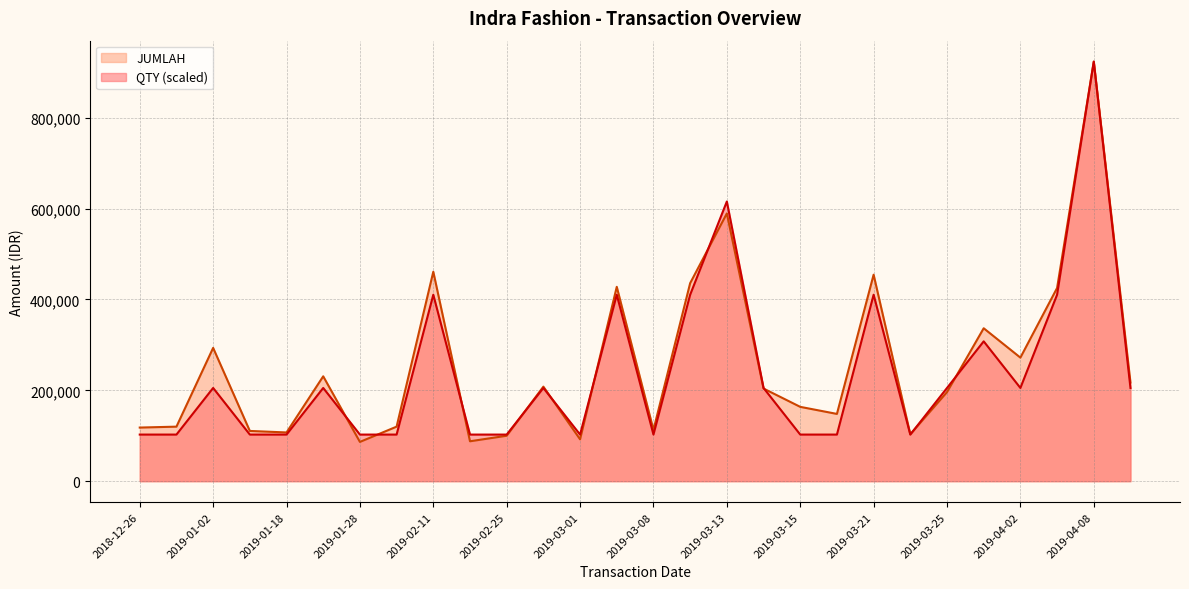

What is the difference between the second highest and second lowest values in the QTY series?

513022.2